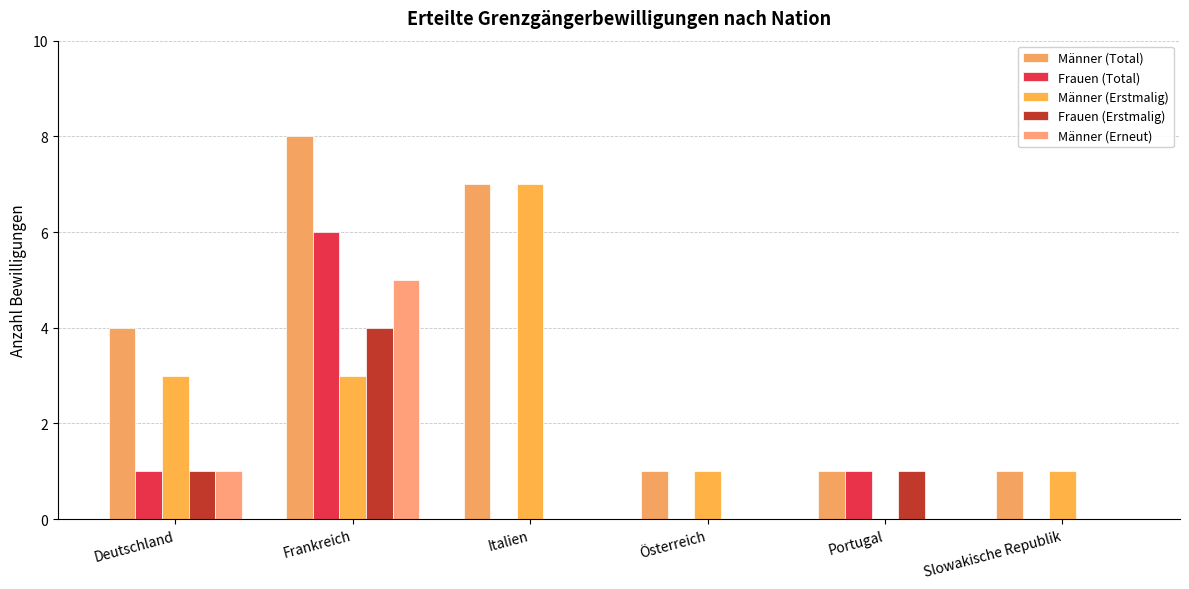

What is the sum of the Männer (Total) values at Slowakische Republik and Deutschland?

5